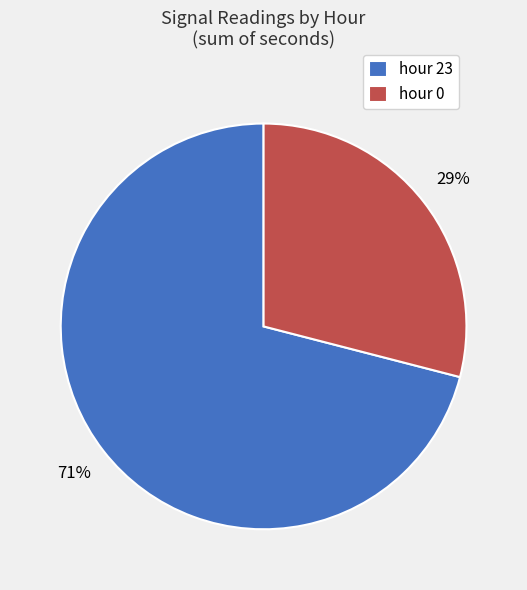

Rank the categories by value from lowest to highest.

hour 0, hour 23